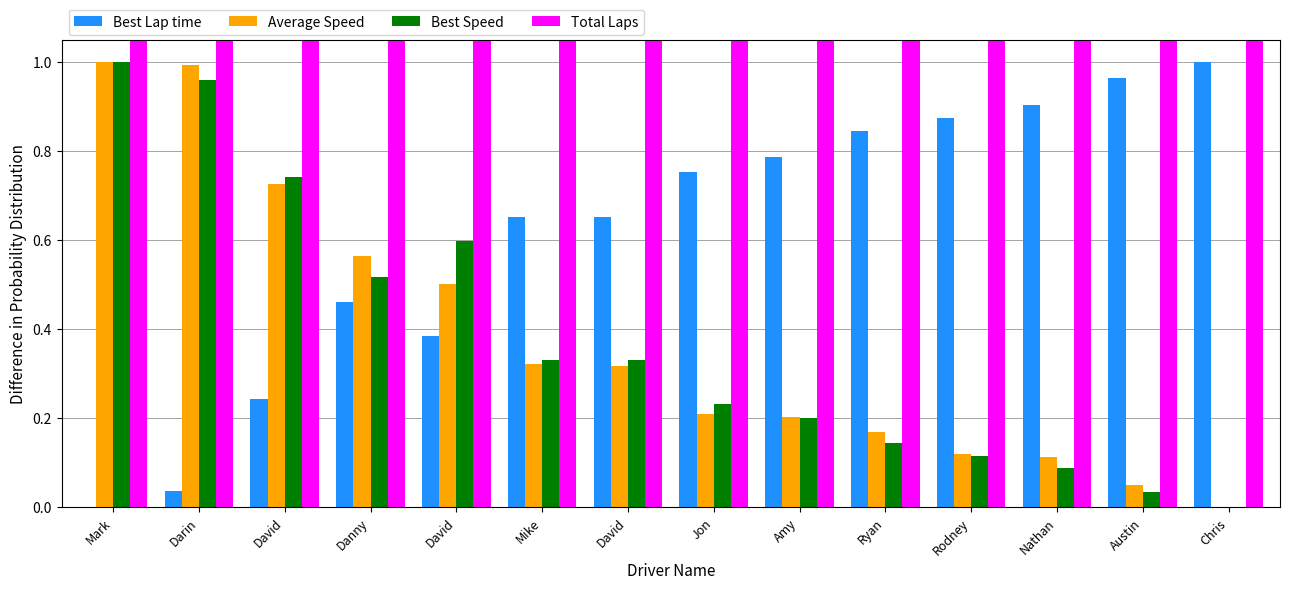

Rank the categories by Best Lap time value from lowest to highest.

Mark, Darin, David, David, Danny, Mike, David, Jon, Amy, Ryan, Rodney, Nathan, Austin, Chris